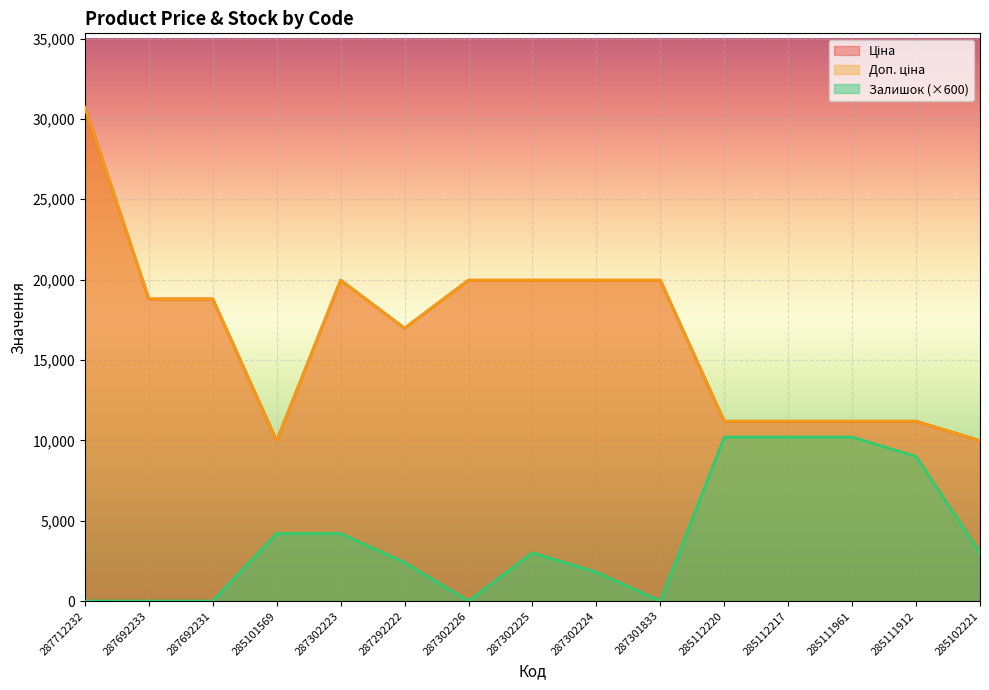

What is the difference between the maximum and second lowest values in the Залишок series?

10200.0